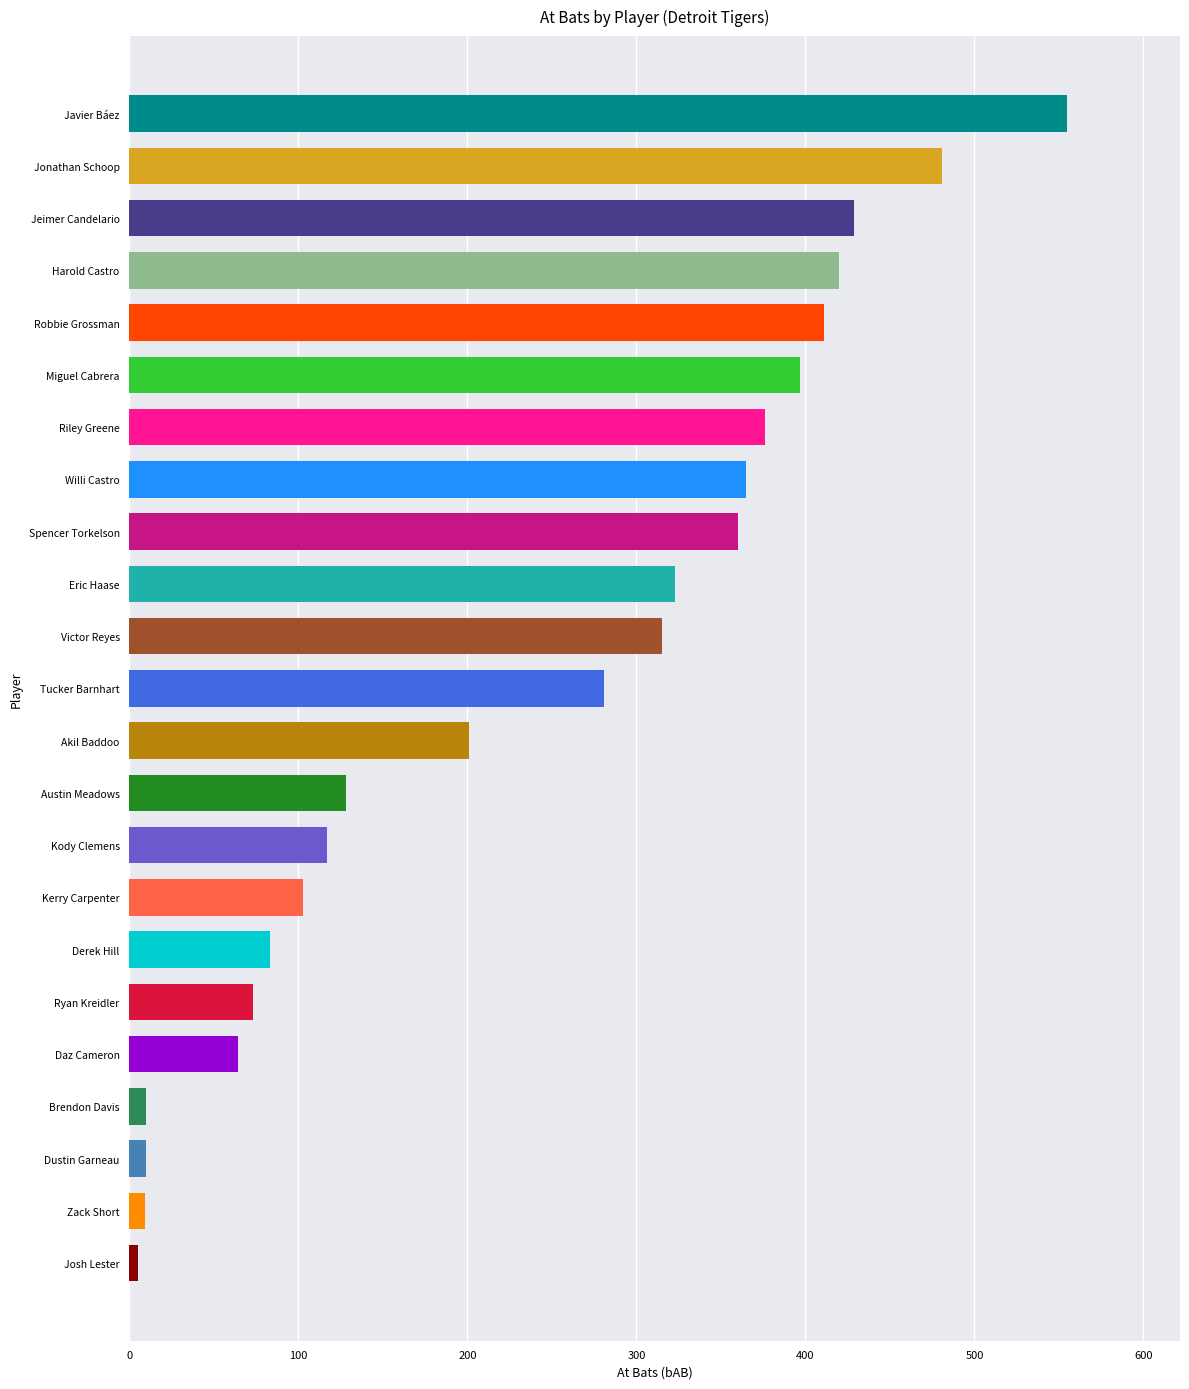

What is the sum of all values?

5516